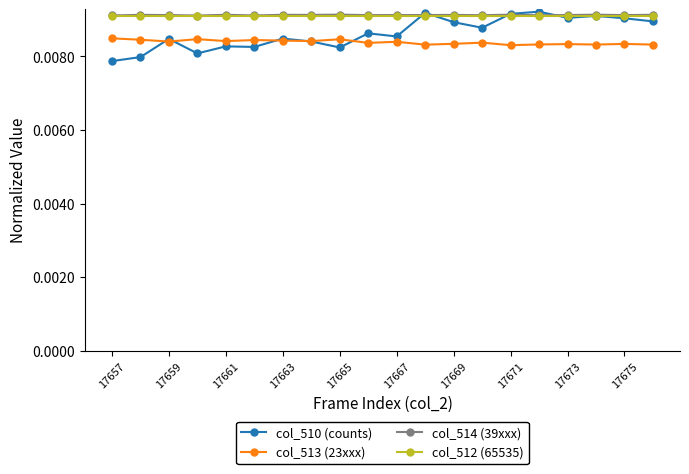

At how many categories does at least one series exceed 0?

20